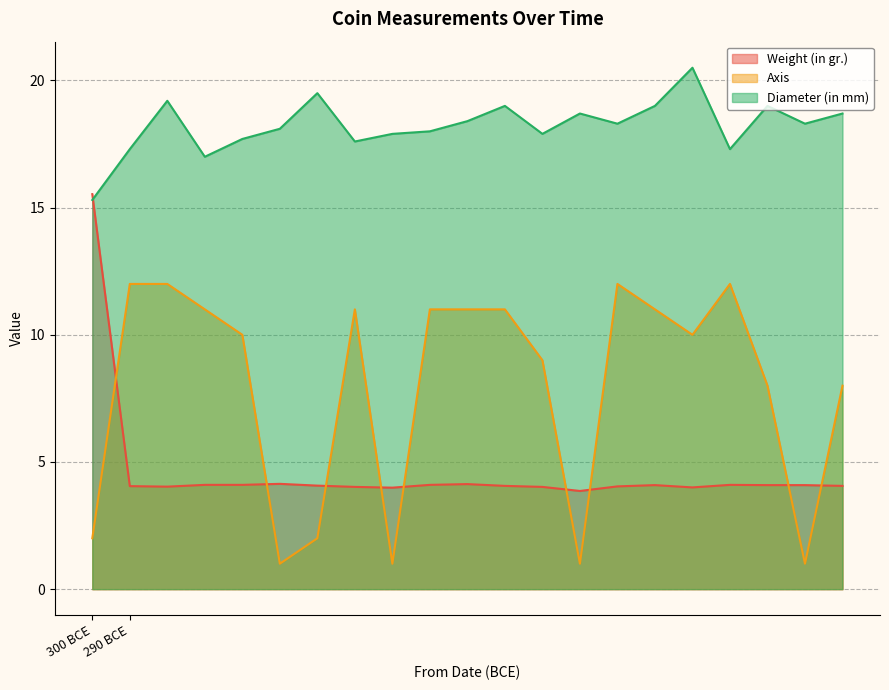

Where does the Weight (in gr.) series first go above 4?

-300